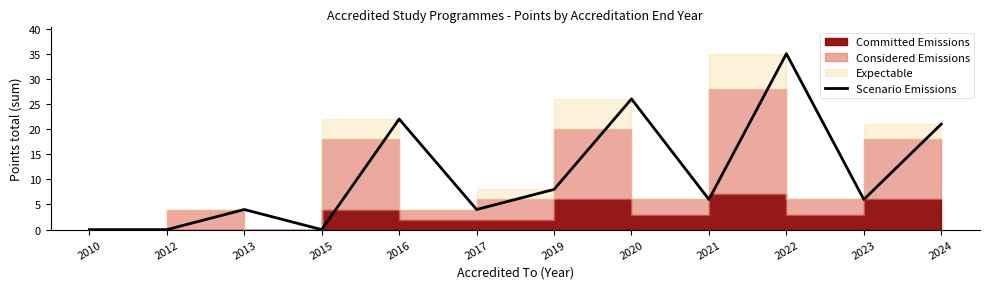

What is the maximum value shown in the chart?

35